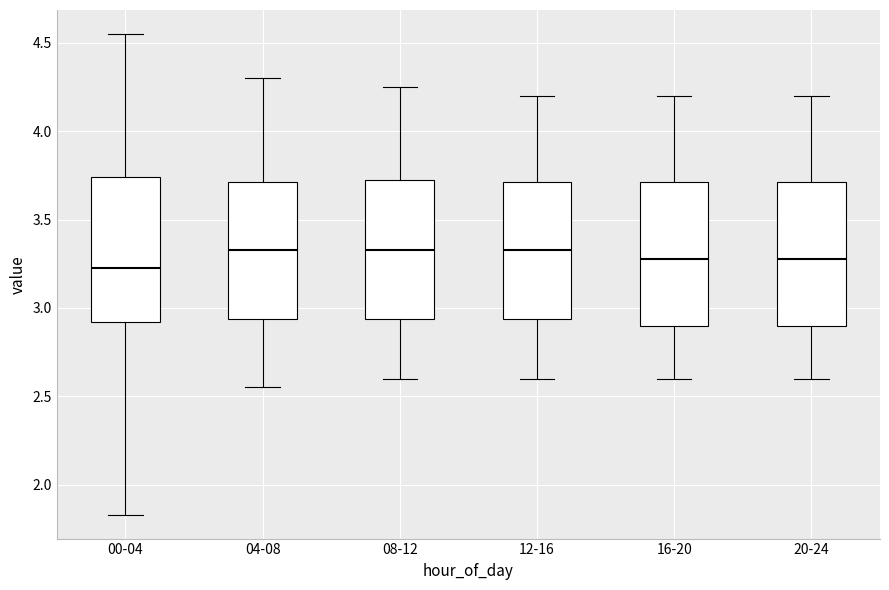

Where is the lower edge of the box for 08-12 on the y-axis? The values are not printed on the chart, so give them approximately, as read against the axis.

2.95